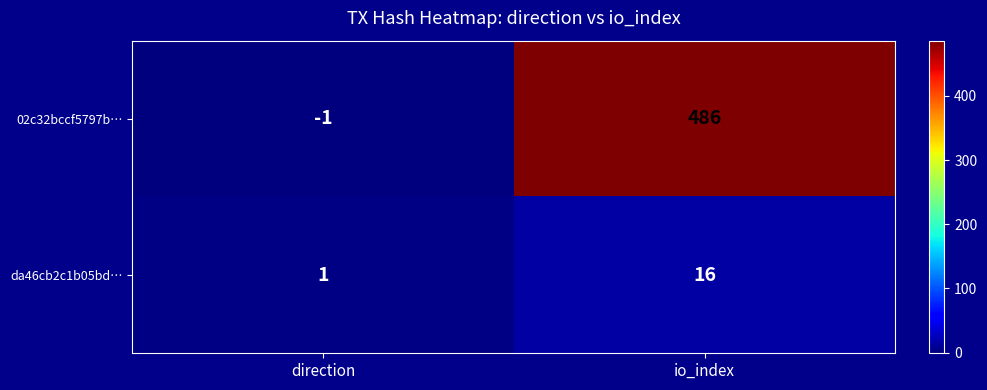

Rank the series by their maximum value, from lowest to highest.

da46cb2c1b05bd…, 02c32bccf5797b…